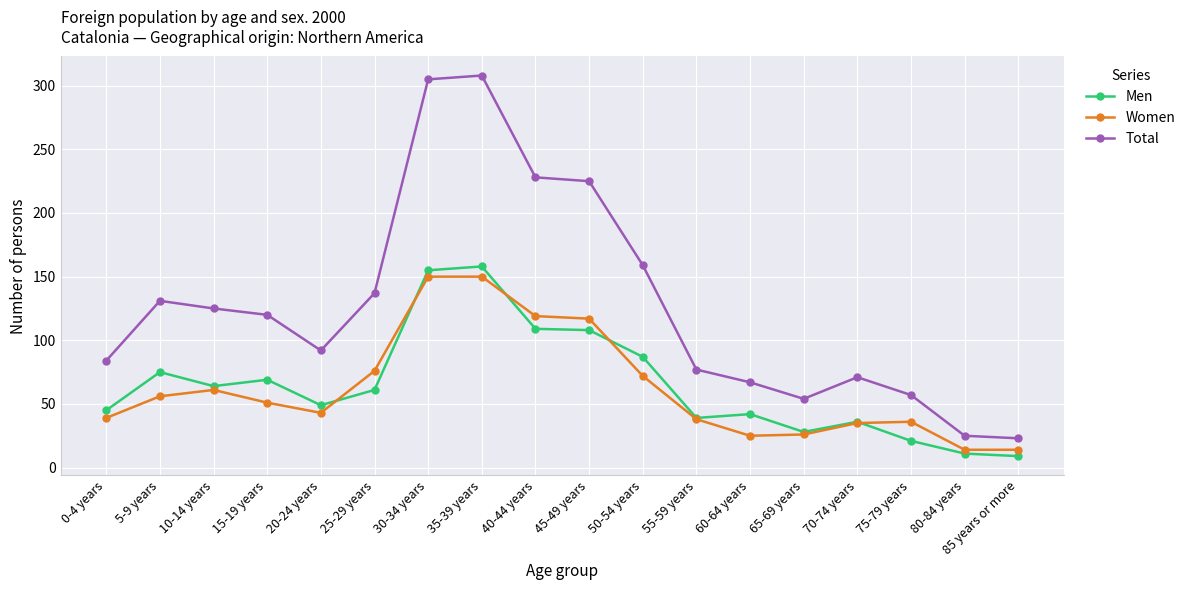

At which category does Women reach its first local valley?

20-24 years